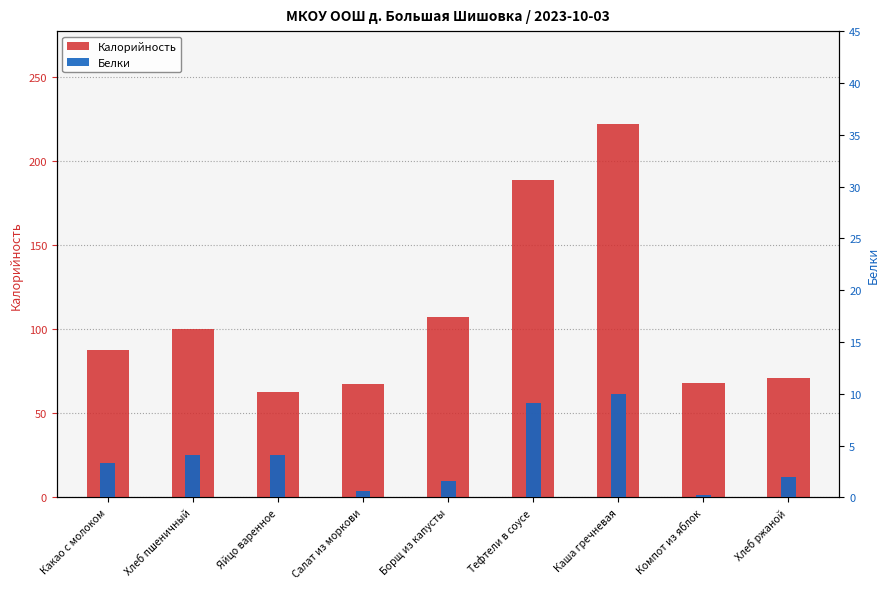

Which category has the highest value in the Калорийность series?

Каша гречневая